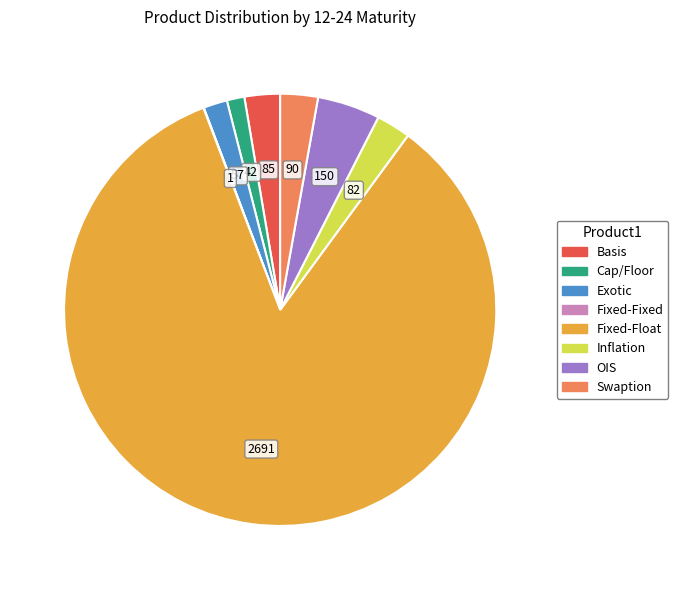

Is there any slice that represents more than half of the pie?

Yes